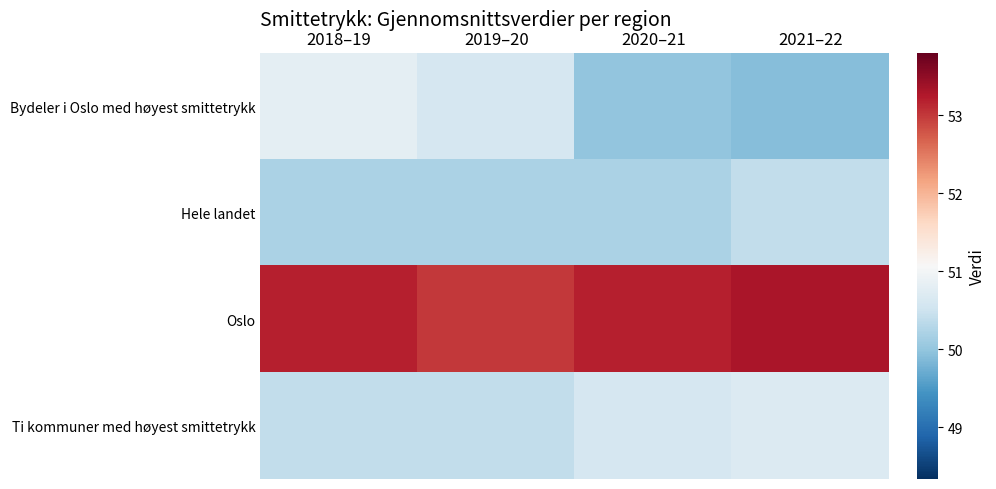

Reading right to left, what are all the values shown in this chart?

Bydeler i Oslo med høyest smittetrykk: 2021–22=49.9	2020–21=50.0	2019–20=50.6	2018–19=50.8
Hele landet: 2021–22=50.4	2020–21=50.2	2019–20=50.2	2018–19=50.2
Oslo: 2021–22=53.3	2020–21=53.2	2019–20=53.0	2018–19=53.2
Ti kommuner med høyest smittetrykk: 2021–22=50.7	2020–21=50.6	2019–20=50.4	2018–19=50.4